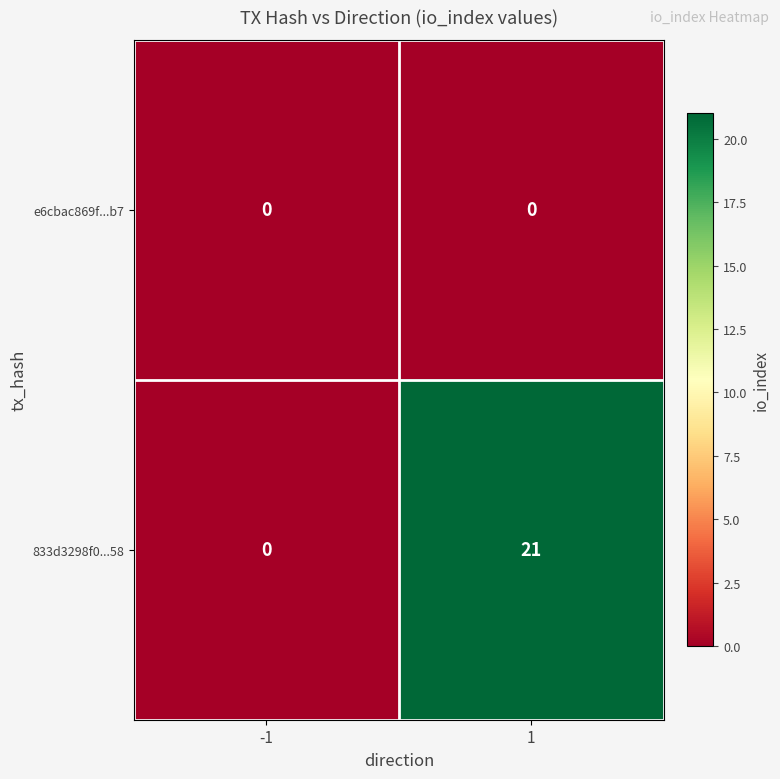

At how many categories does at least one series exceed 16?

1